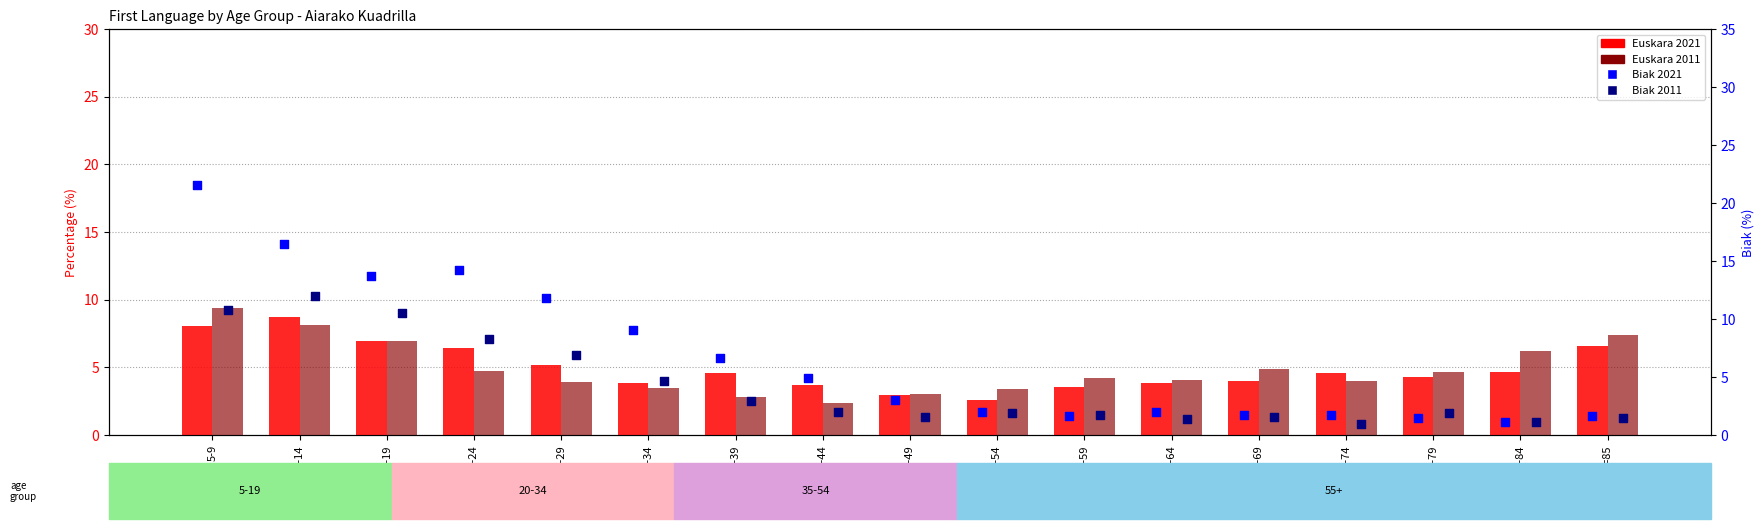

At which category is the sum across all series the highest?

5-9